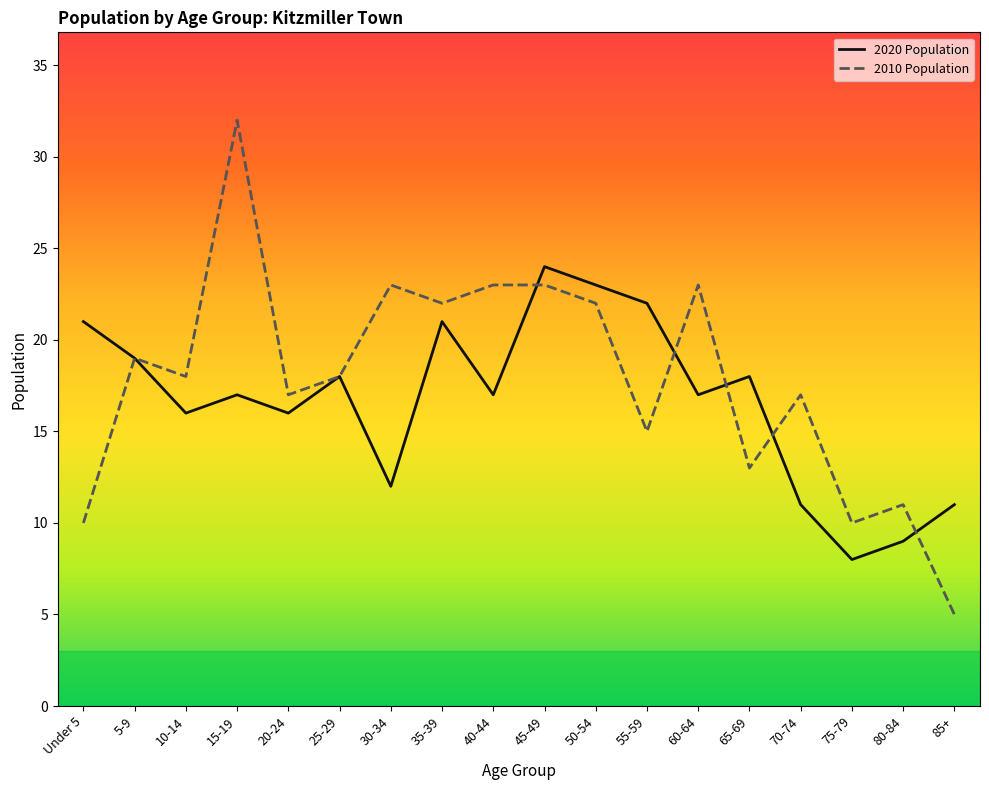

What position from the left is 30-34?

7